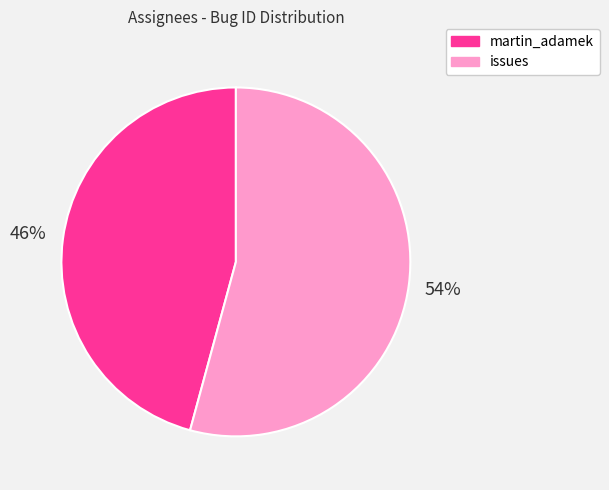

To the nearest percent, what portion does martin_adamek represent?

46%